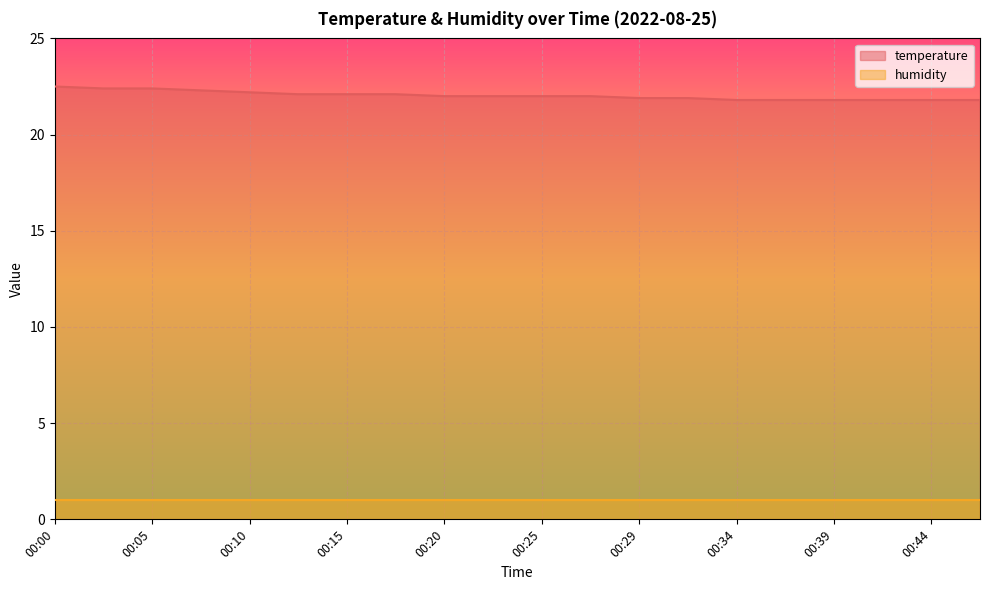

Reading left to right, what are all the values shown in this chart?

22.5	22.4	22.4	22.3	22.2	22.1	22.1	22.1	22.0	22.0	22.0	22.0	21.9	21.9	21.8	21.8	21.8	21.8	21.8	21.8